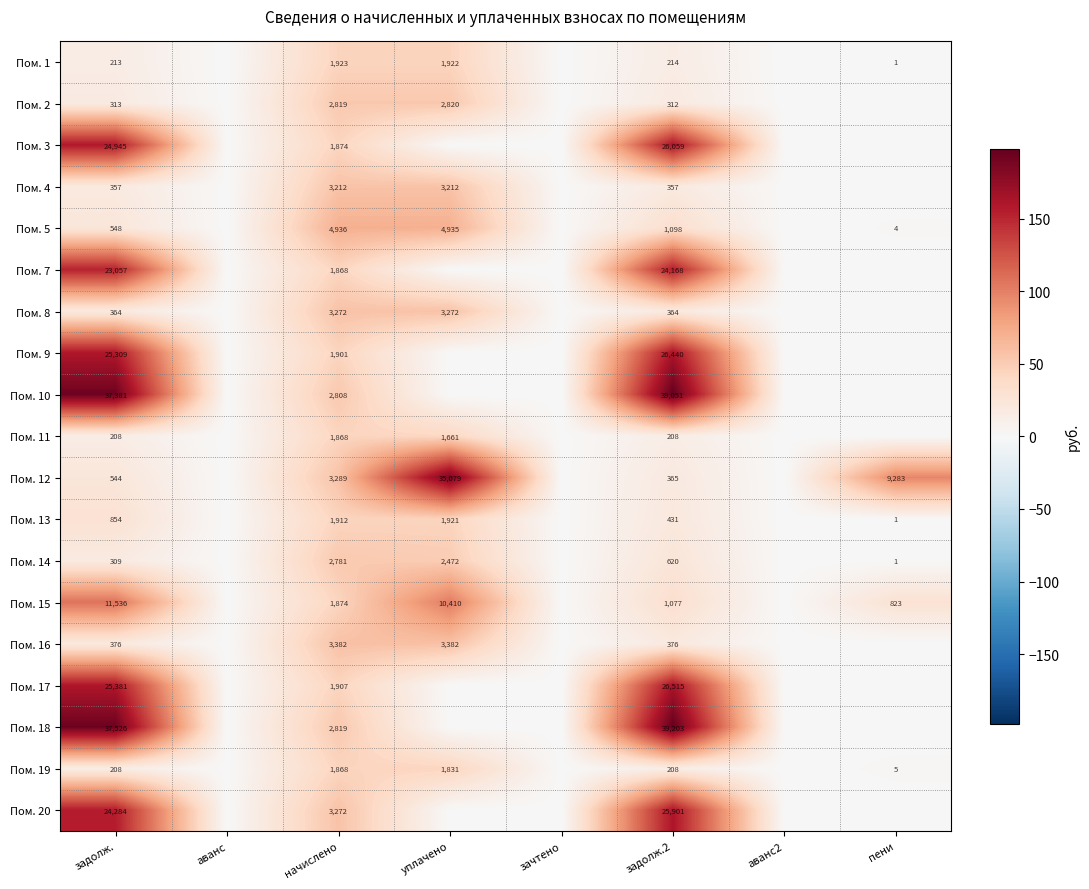

What is the difference between the highest and lowest values at уплачено?

187.3